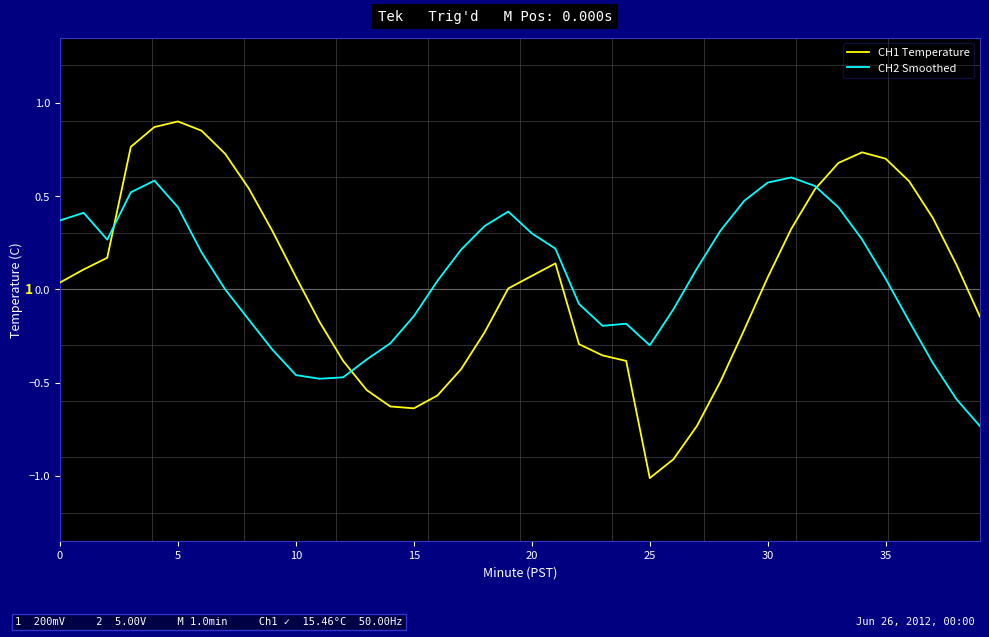

At how many categories does at least one series exceed 0?

29